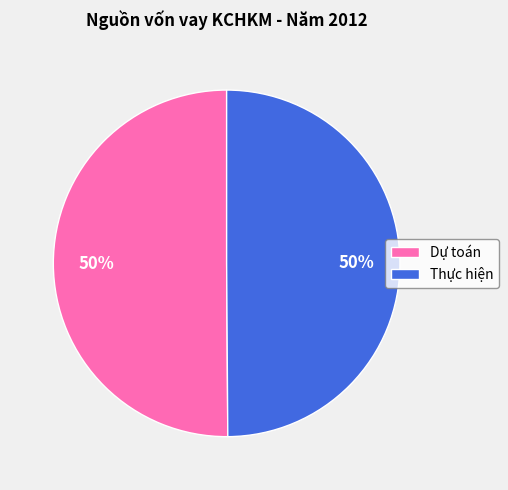

To the nearest percent, what is the average slice percentage?

50%